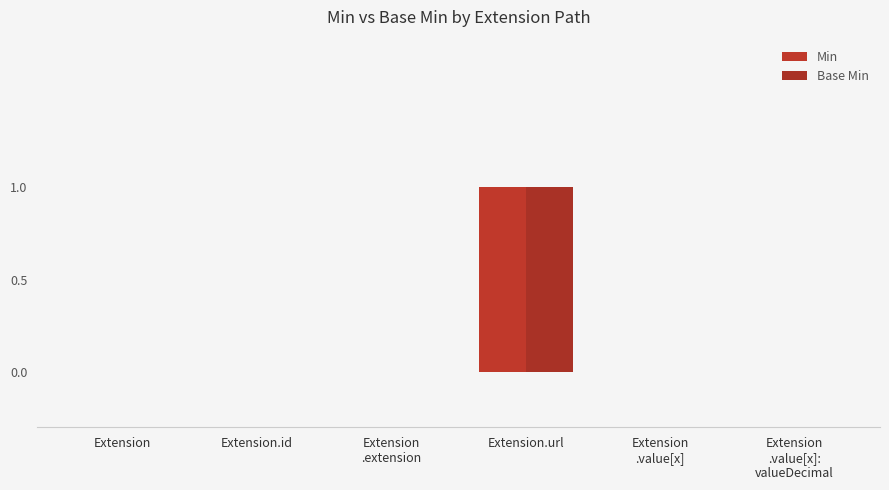

Reading right to left, list all the values displayed in this chart.

Min: Extension
.value[x]:
valueDecimal=0	Extension
.value[x]=0	Extension.url=1	Extension
.extension=0	Extension.id=0	Extension=0
Base Min: Extension
.value[x]:
valueDecimal=0	Extension
.value[x]=0	Extension.url=1	Extension
.extension=0	Extension.id=0	Extension=0